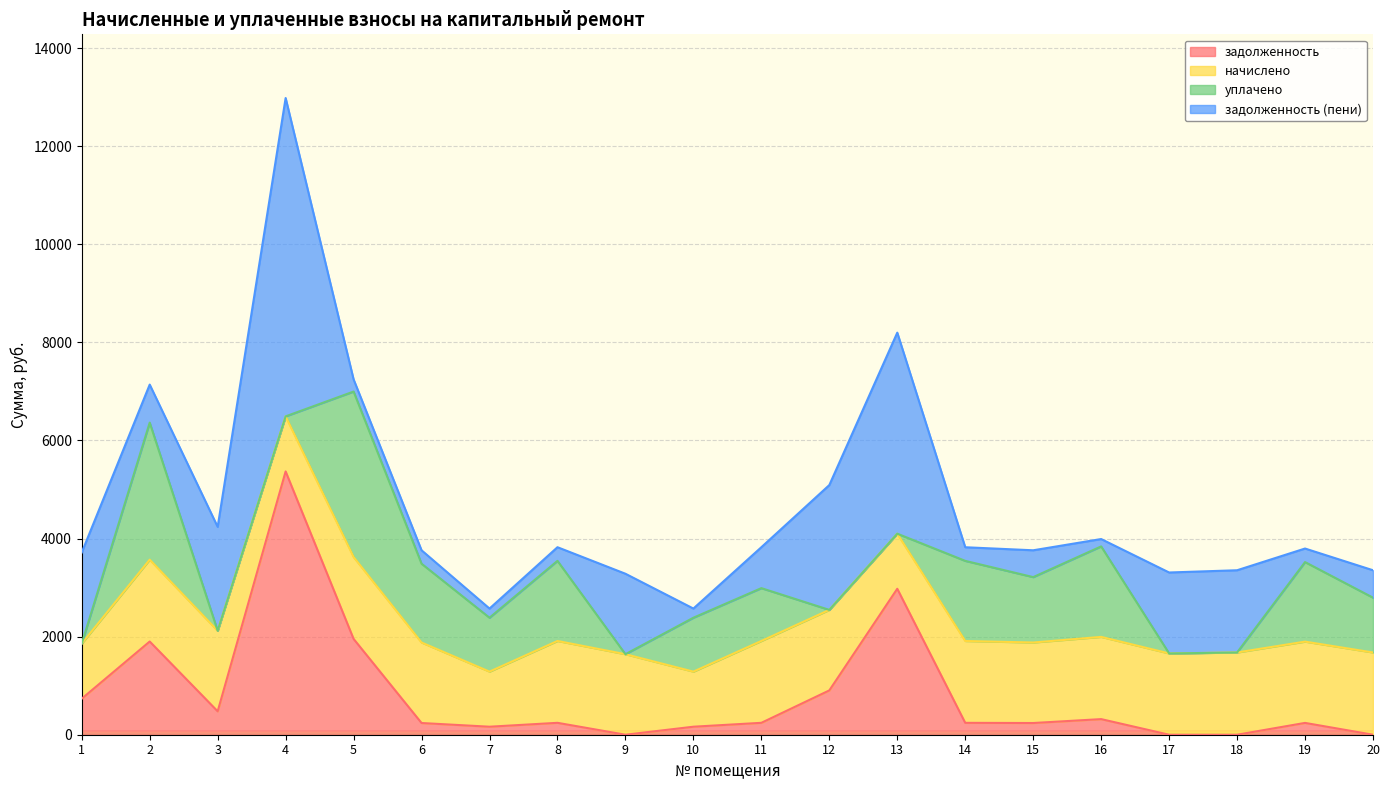

How many lines are shown in the chart?

4